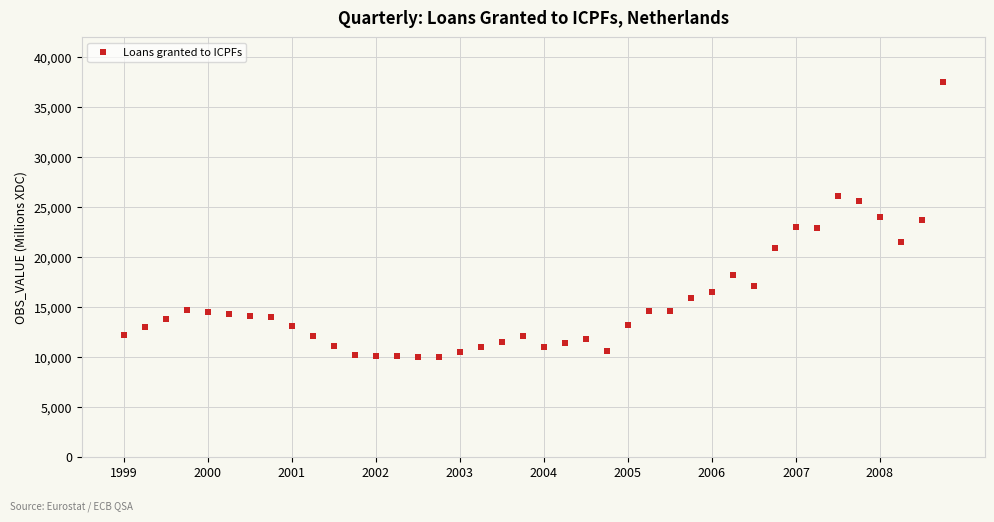

What is the range of Y values (max minus min)?

27583